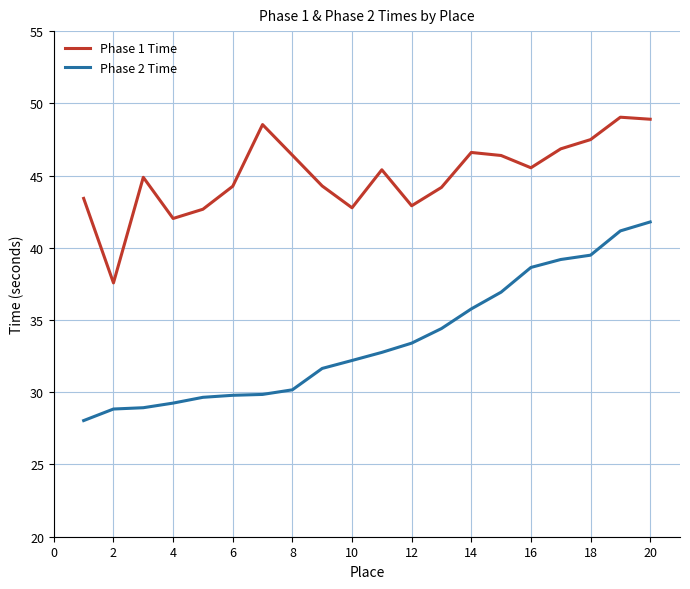

Which series has the largest range (max minus min)?

Phase 2 Time